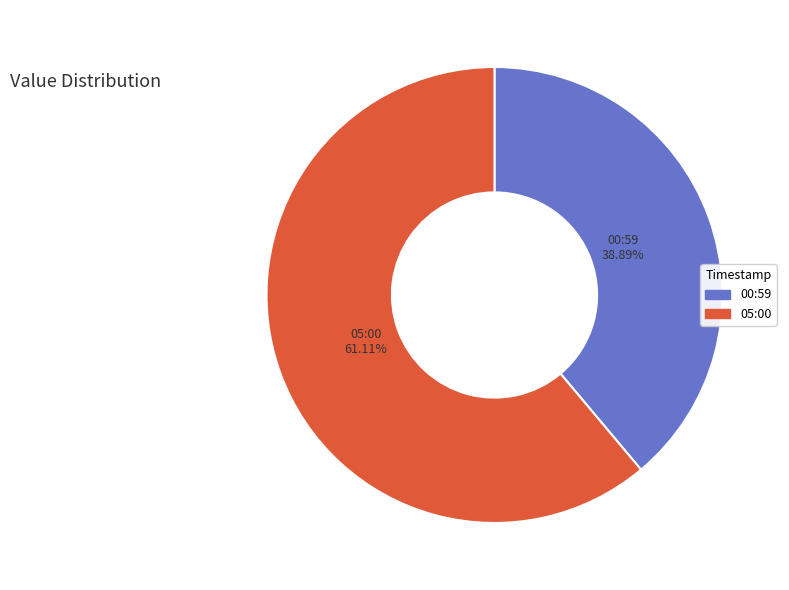

Combined, do 05:00 and 00:59 account for over 50%?

Yes